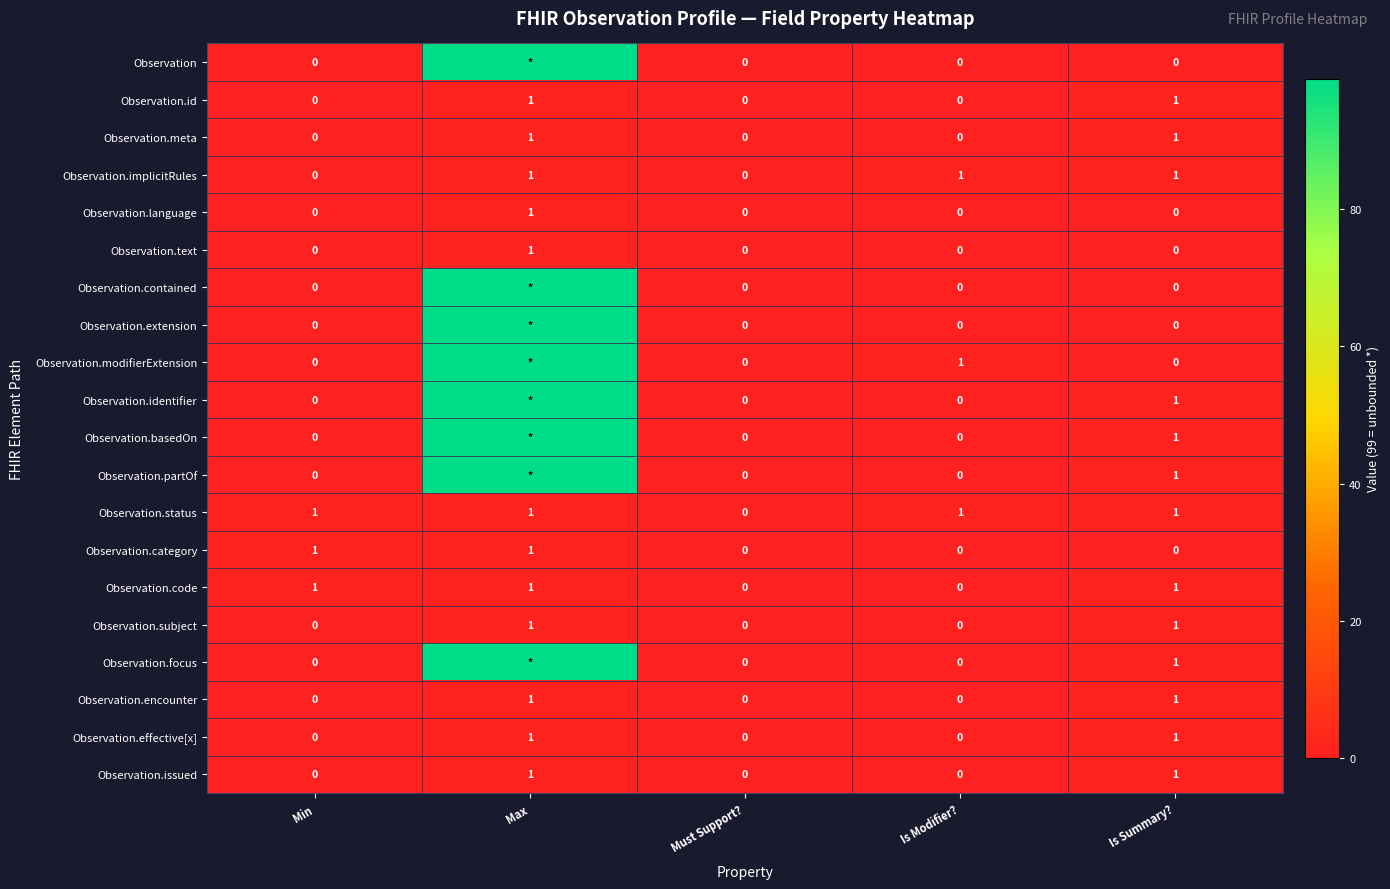

The Observation.code series shows 0 at Is Modifier?. True or false?

True